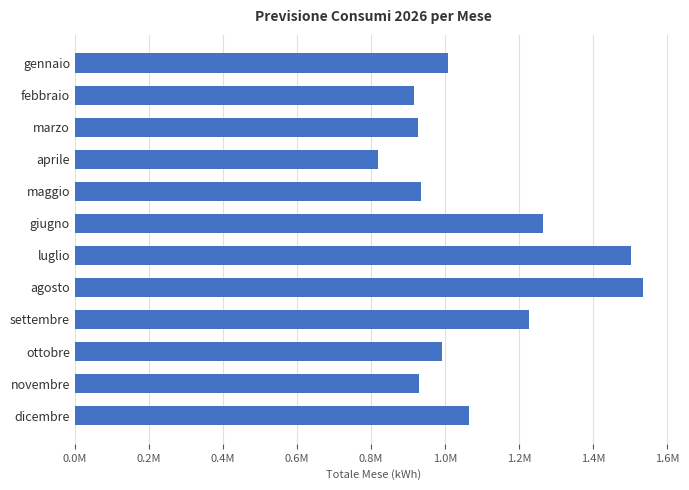

How many data points are less than 1008322?

6